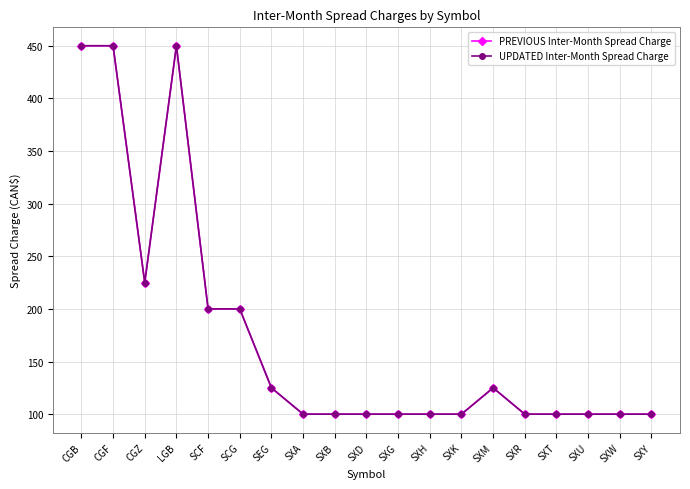

Reading left to right, what are all the values shown in this chart?

PREVIOUS Inter-Month Spread Charge: CGB=450	CGF=450	CGZ=225	LGB=450	SCF=200	SCG=200	SEG=125	SXA=100	SXB=100	SXD=100	SXG=100	SXH=100	SXK=100	SXM=125	SXR=100	SXT=100	SXU=100	SXW=100	SXY=100
UPDATED Inter-Month Spread Charge: CGB=450	CGF=450	CGZ=225	LGB=450	SCF=200	SCG=200	SEG=125	SXA=100	SXB=100	SXD=100	SXG=100	SXH=100	SXK=100	SXM=125	SXR=100	SXT=100	SXU=100	SXW=100	SXY=100